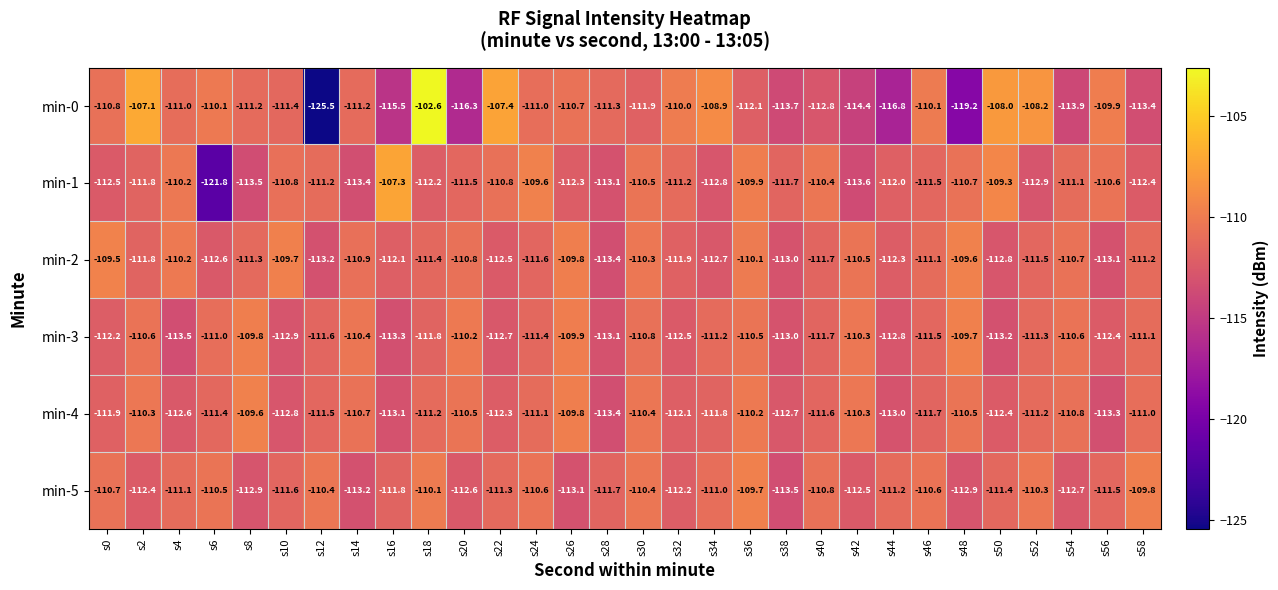

True or false: min-2 has a value of -48.4 at s40.

False